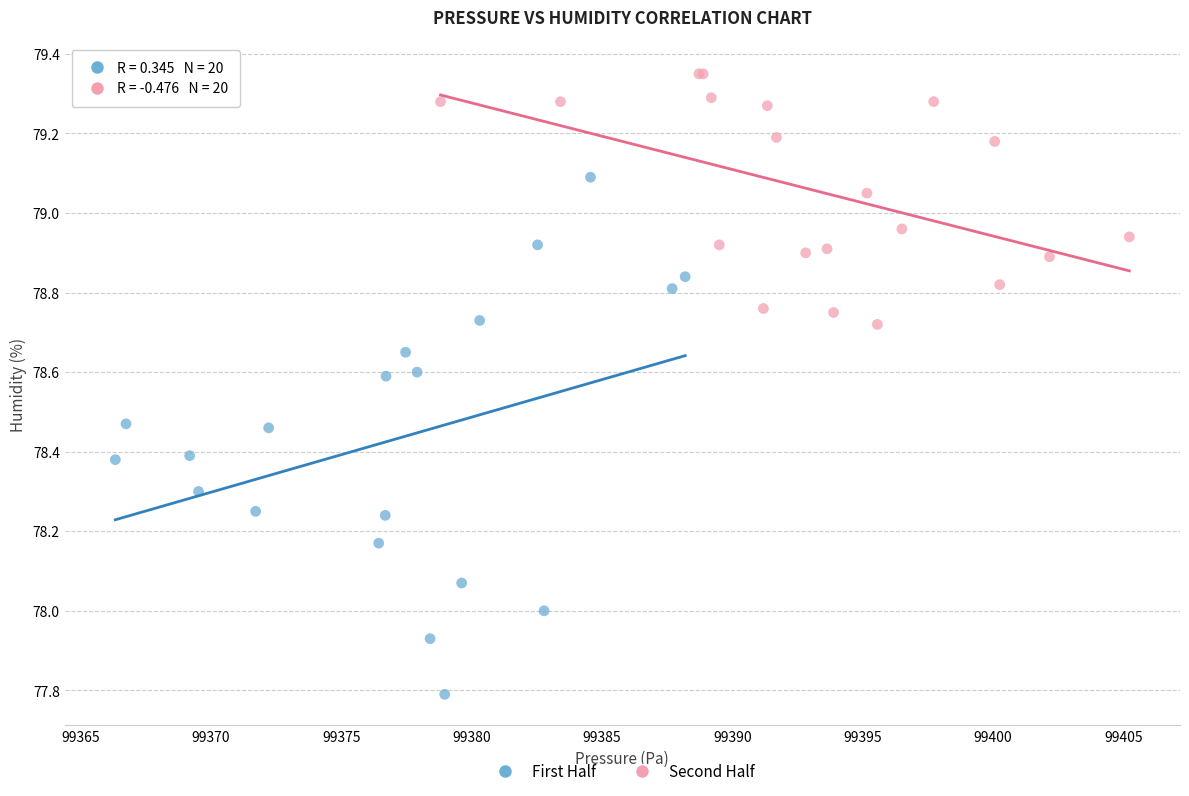

What are all the series names shown in the legend?

First Half, Second Half